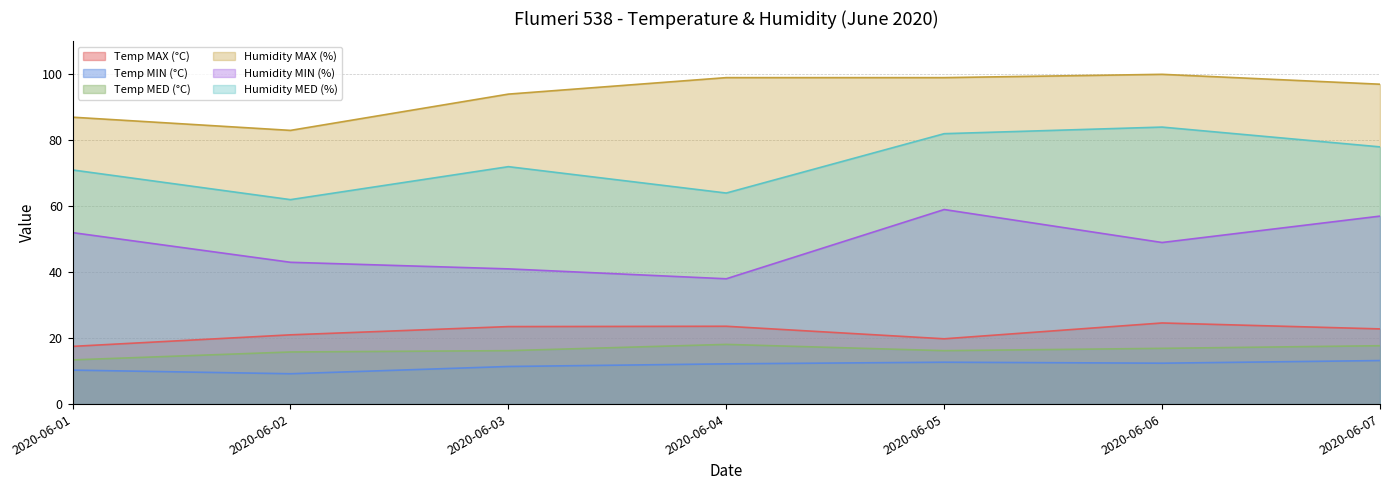

Is the value of Temp MED (°C) at 2020-06-06 greater than the value of Temp MIN (°C) at 2020-06-04?

Yes